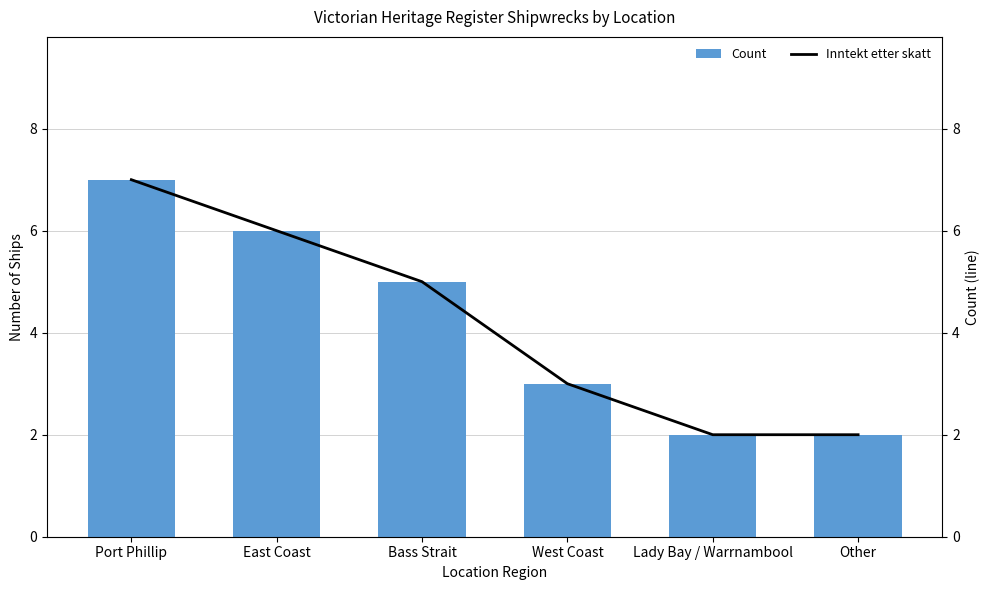

List the labels in order of Count value, largest first.

Port Phillip, East Coast, Bass Strait, West Coast, Lady Bay / Warrnambool, Other